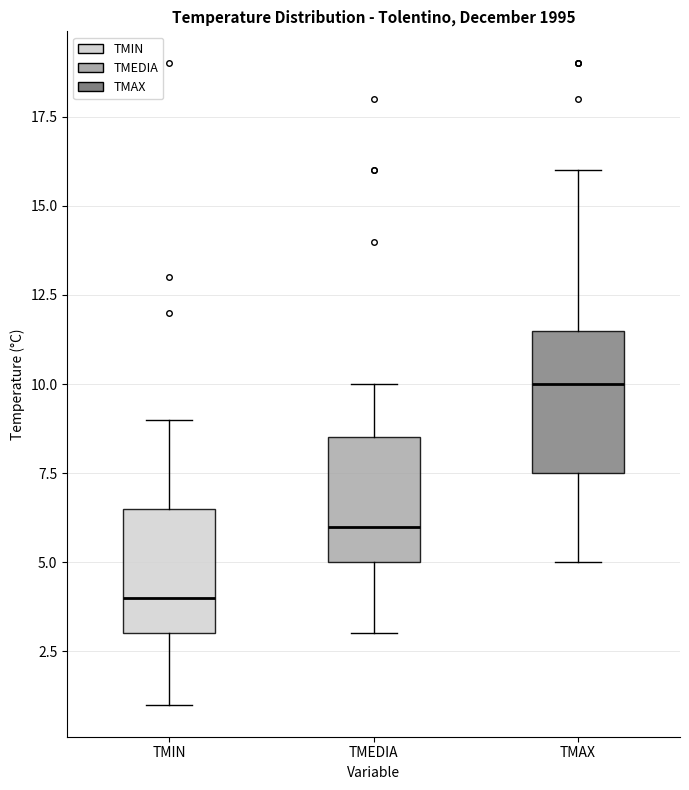

Reading left to right, read every box against the y-axis: the position of its median line, the range the box covers, and the ends of its whiskers. The values are not printed on the chart, so give them approximately, as read against the axis.

TMIN: median 4.0, box 3.0 to 6.5, whiskers 1.0 to 9.0
TMEDIA: median 6.0, box 5.0 to 8.5, whiskers 3.0 to 10.0
TMAX: median 10.0, box 7.5 to 11.5, whiskers 5.0 to 16.0